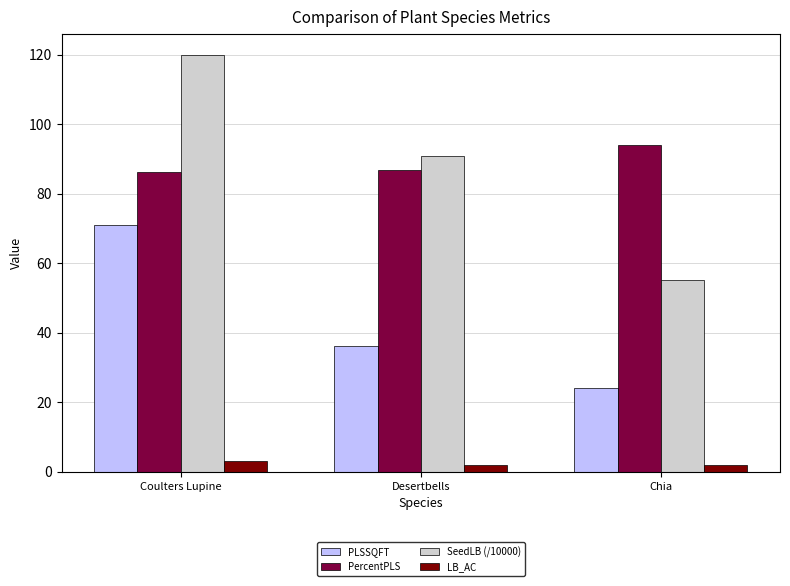

At which category is the sum across all series the highest?

Coulters Lupine